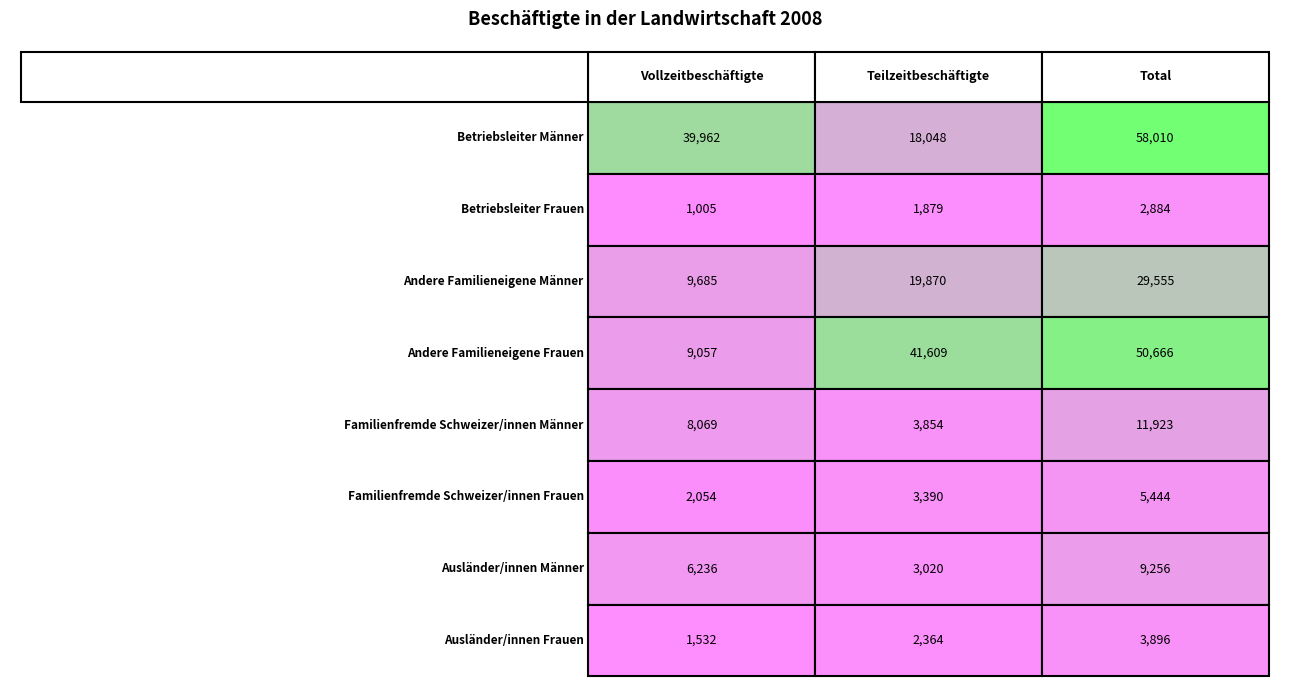

What is the total value across all series at 0?

77600